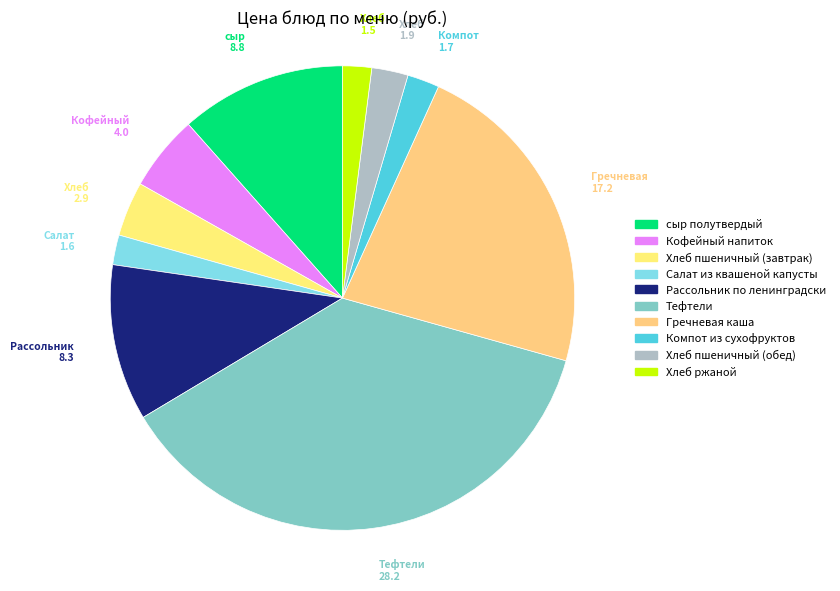

Count the number of slices in the pie.

10